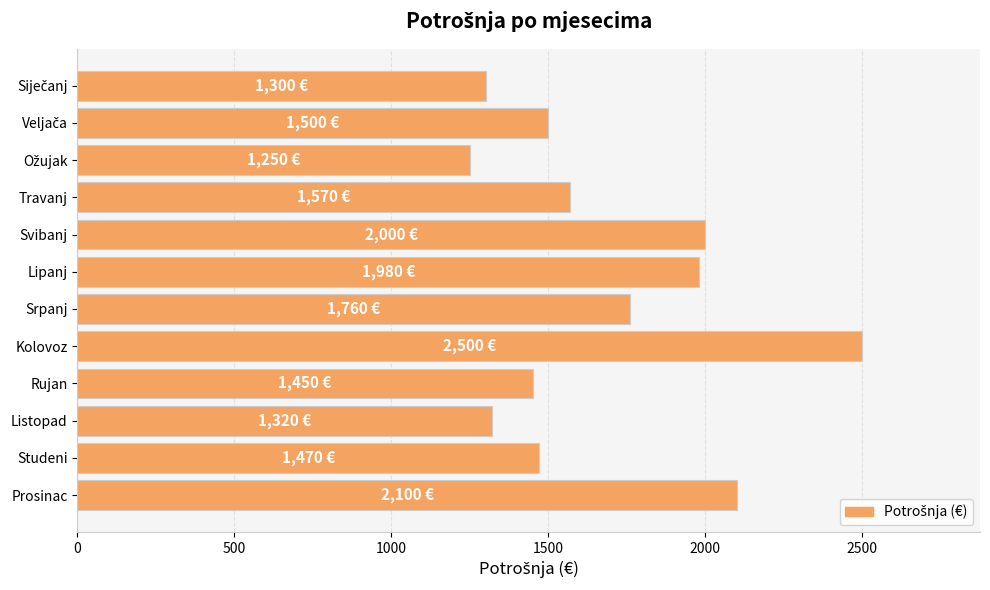

What is the smallest value displayed?

1250